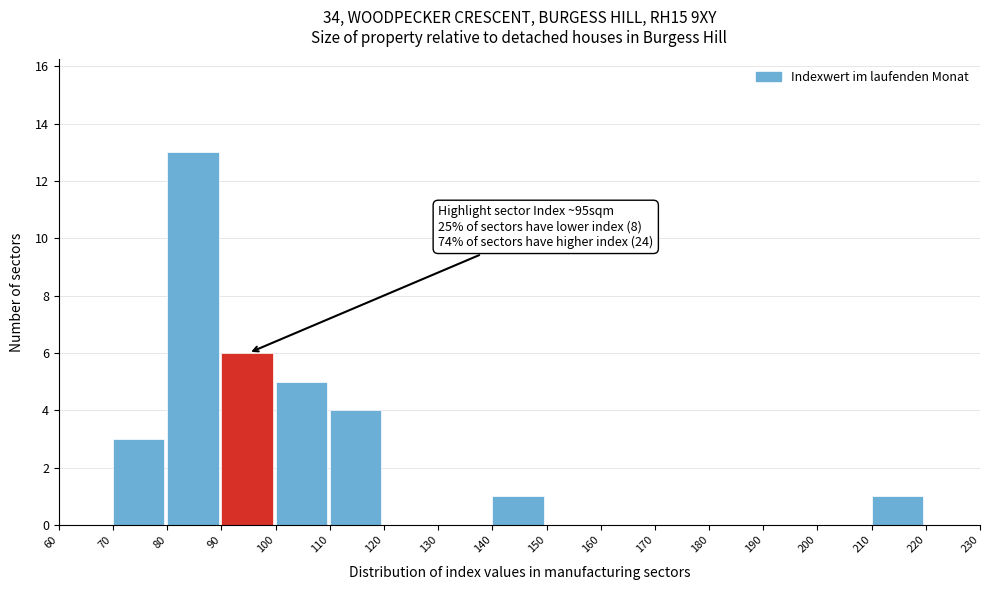

Over which range of the x-axis is the bar tallest?

80 to 90